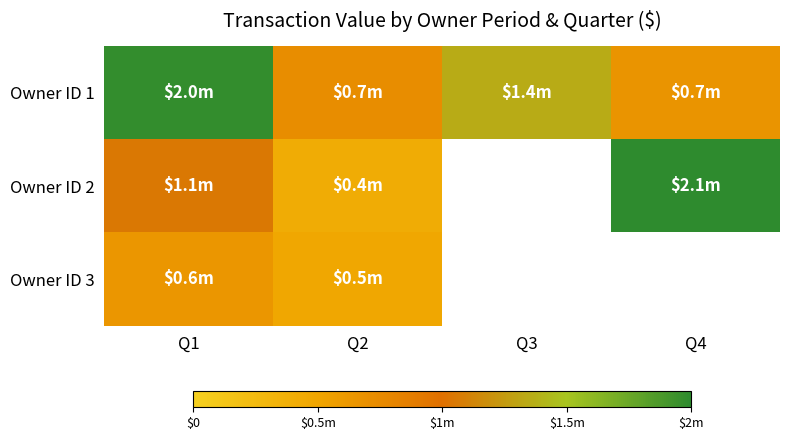

Which category has the lowest value in the Owner ID 2 series?

Q2